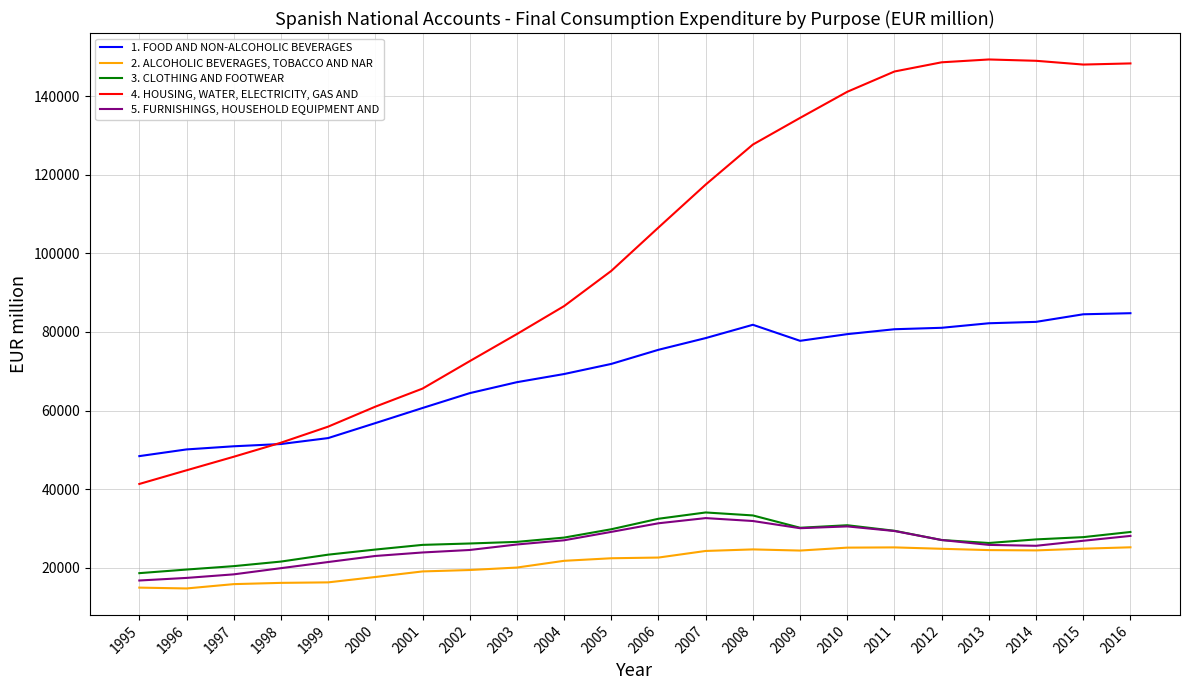

Between 2004 and 2007, which series saw the biggest shift?

4. HOUSING, WATER, ELECTRICITY, GAS AND